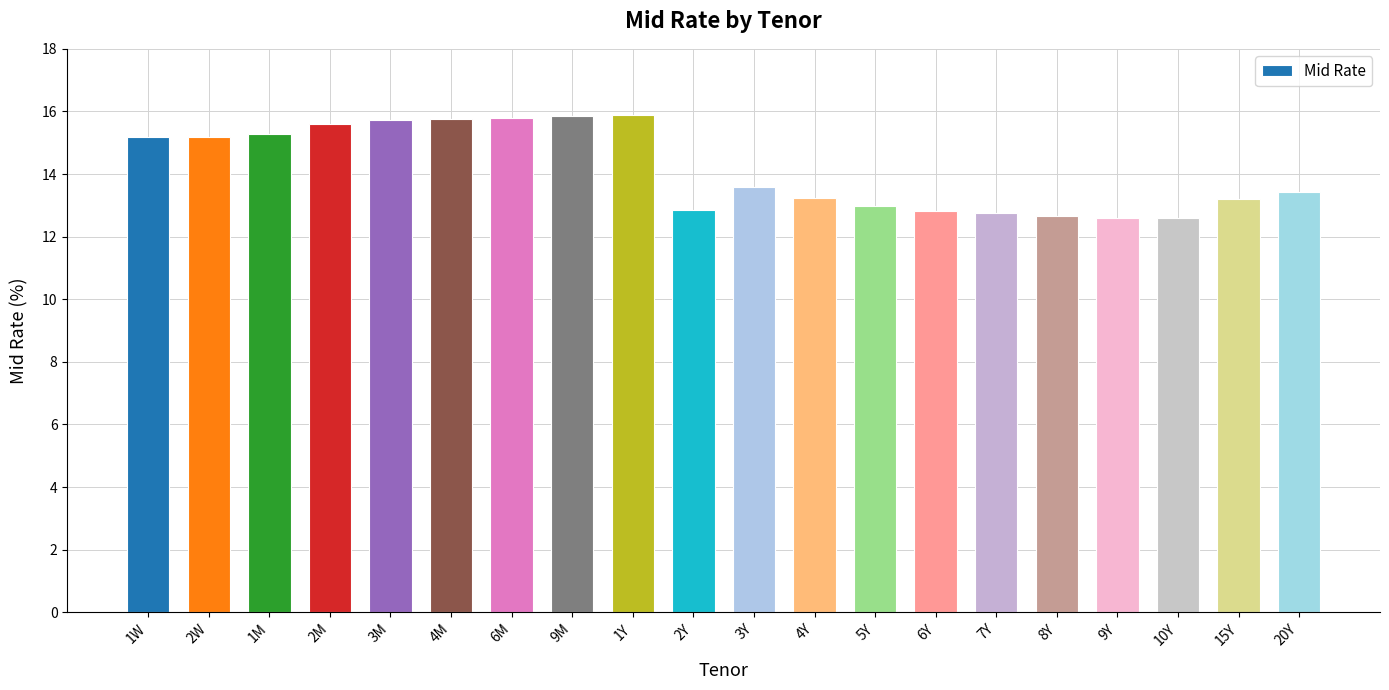

What is the sum of all values?

283.0